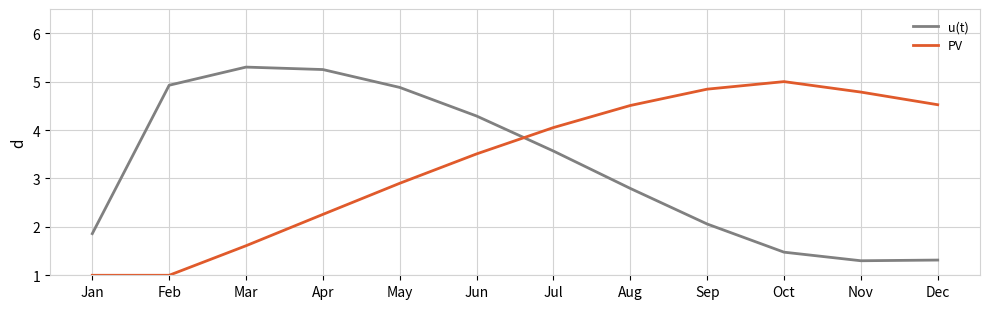

Which category has the highest value across all series?

Mar